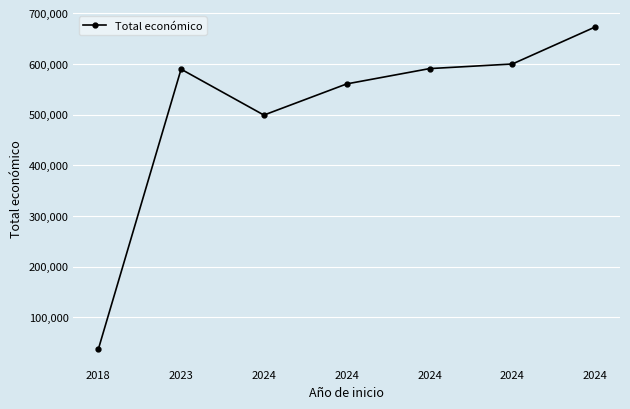

Count the number of data series in this chart.

1